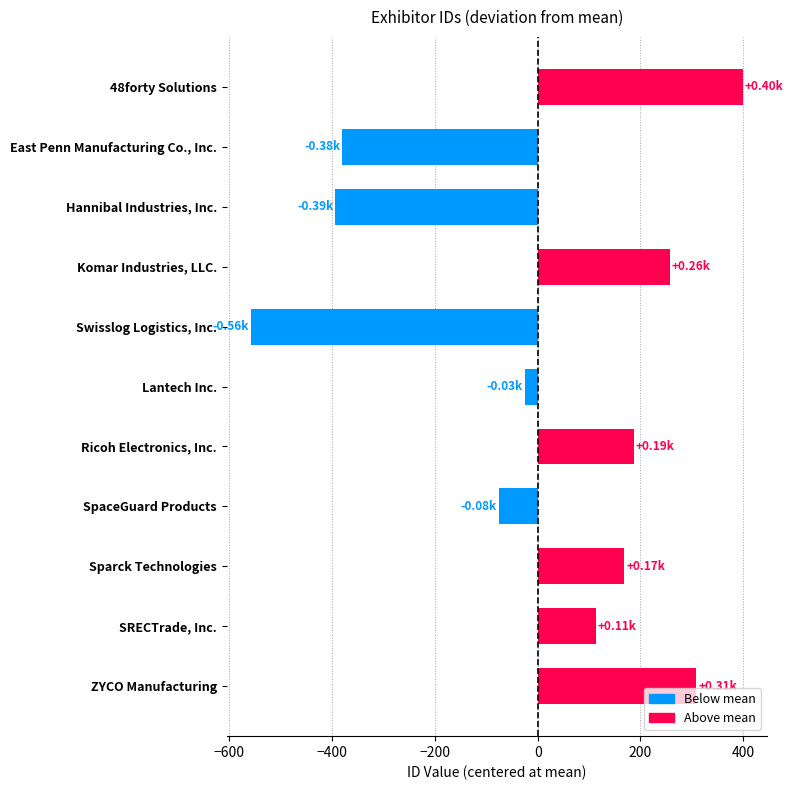

What is the label of the 8th bar from the top?

SpaceGuard Products